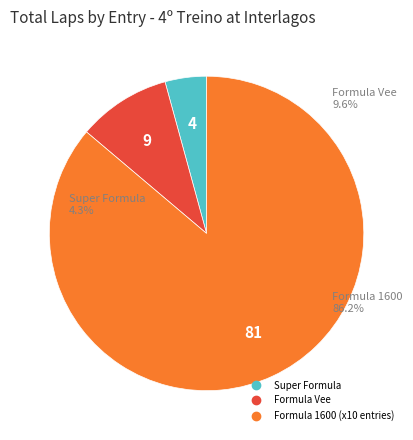

Is there a majority slice in this chart?

Yes